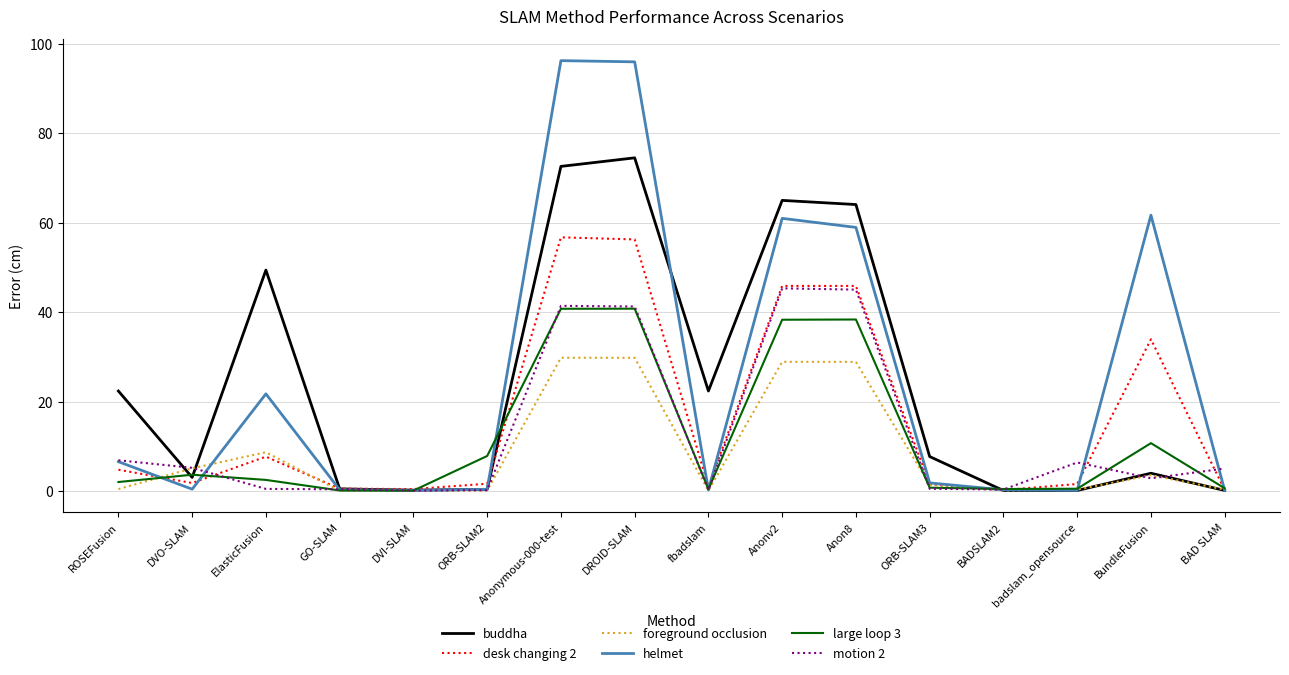

How many interior local valleys does the desk changing 2 series have?

4